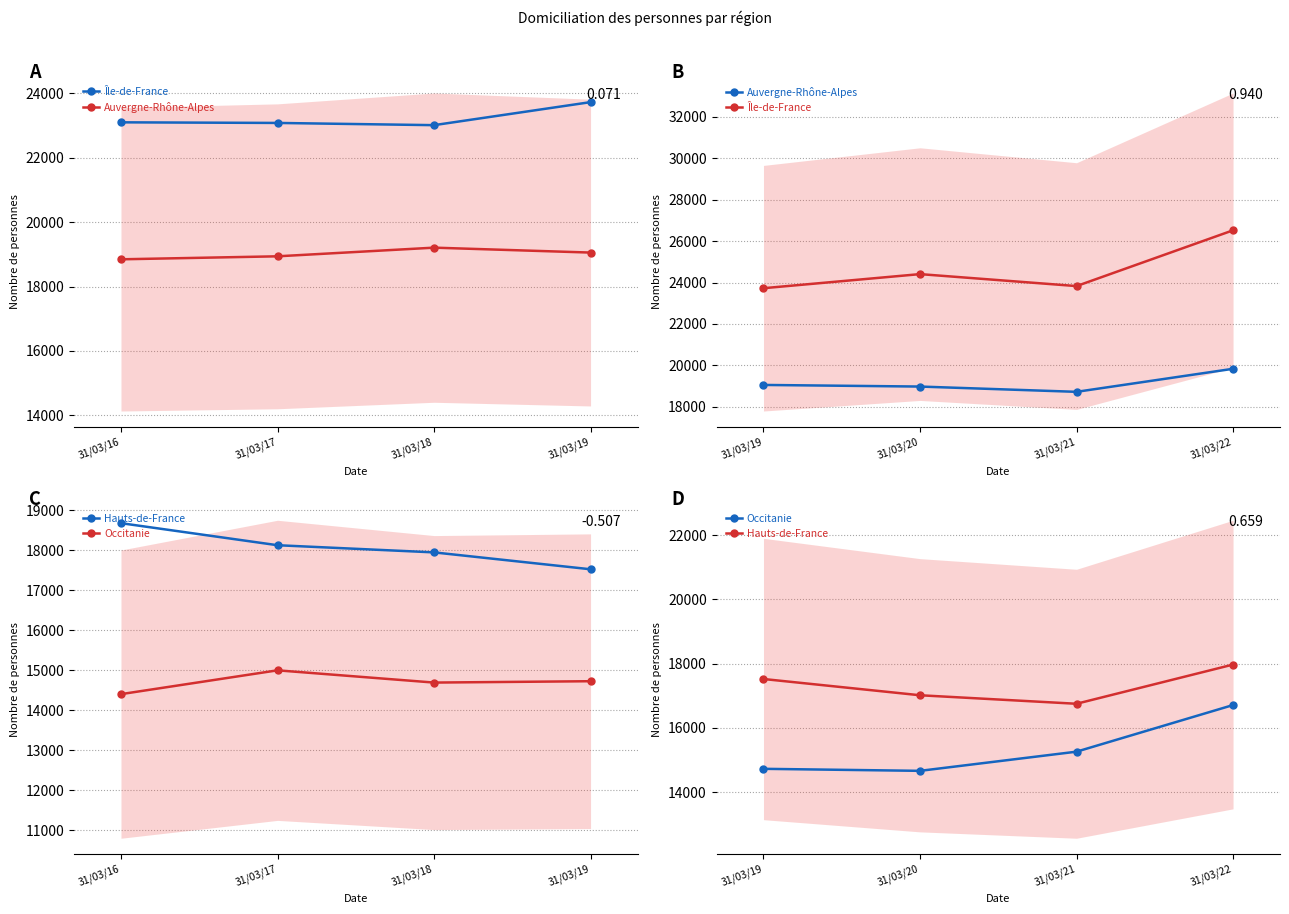

At which category is the sum across all series the highest?

31/03/22